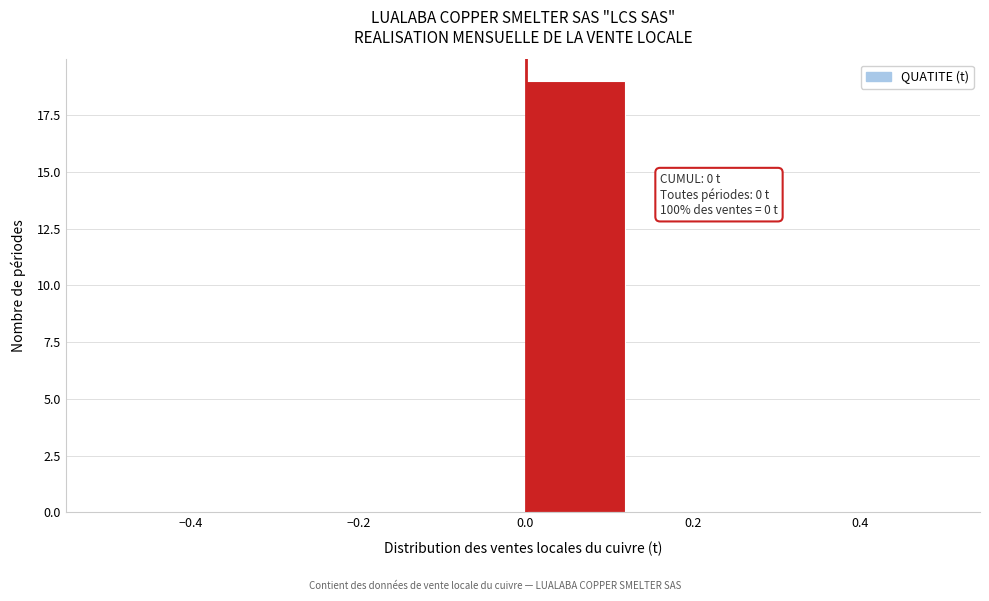

Over which range of the x-axis is the bar tallest?

0.000 to 0.125